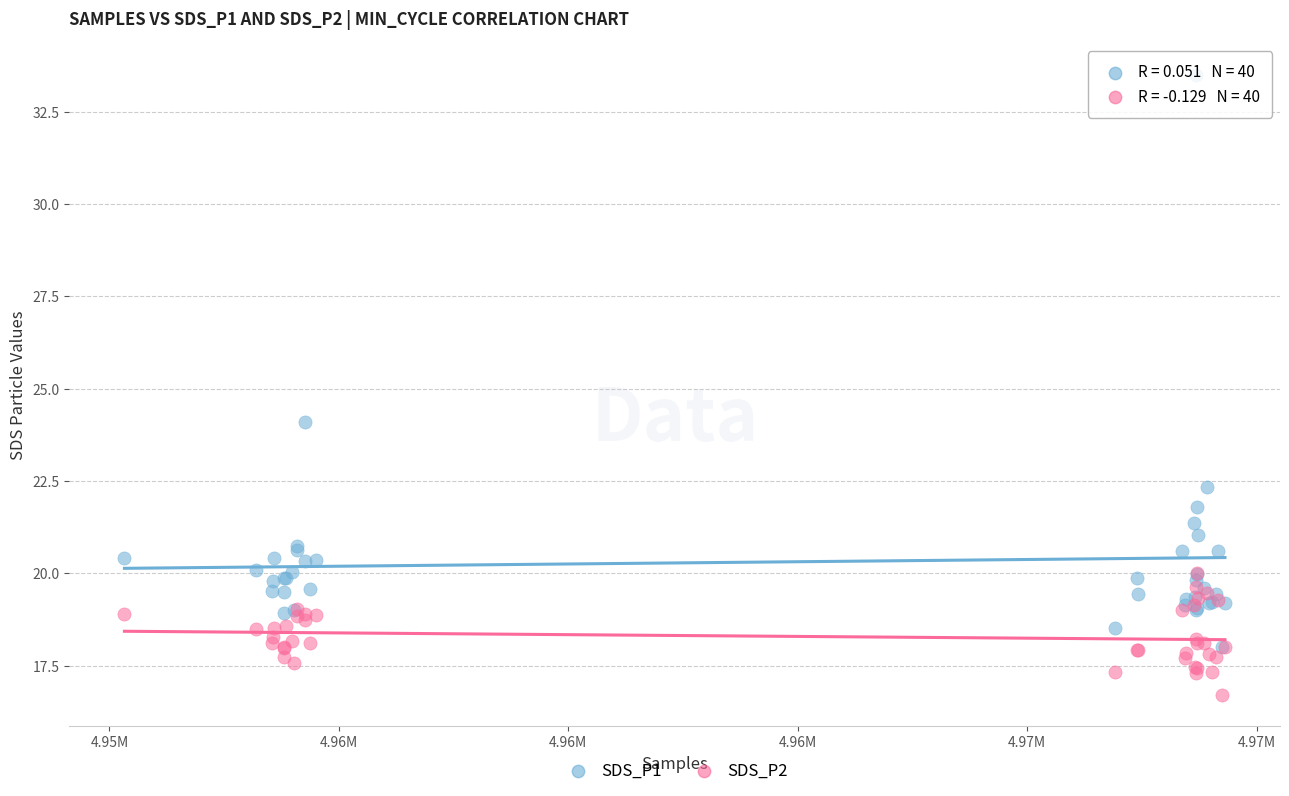

Across all series, what Y value is closest to 25?

24.1